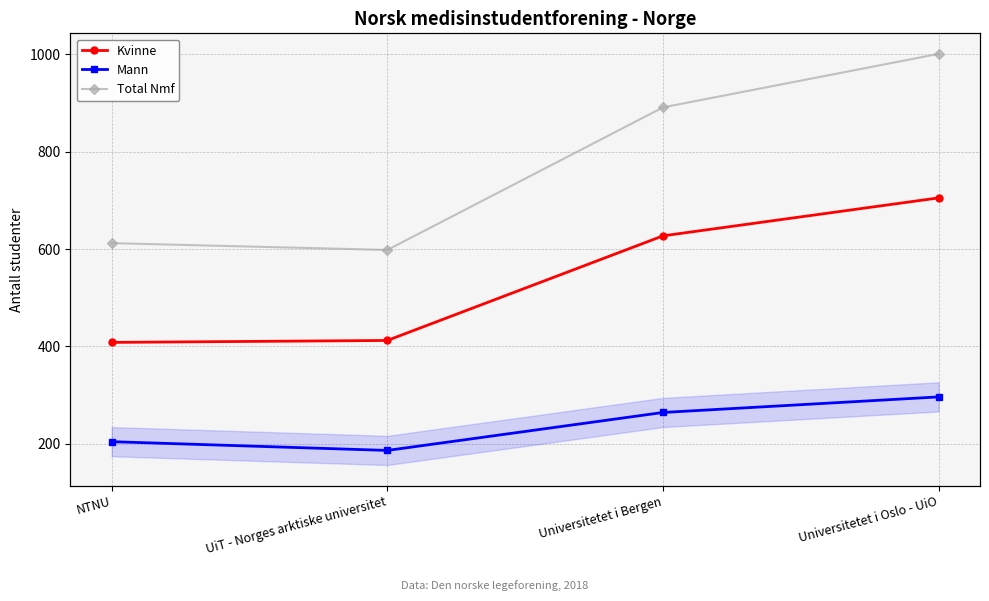

Is this an area chart (filled region under the line)?

No